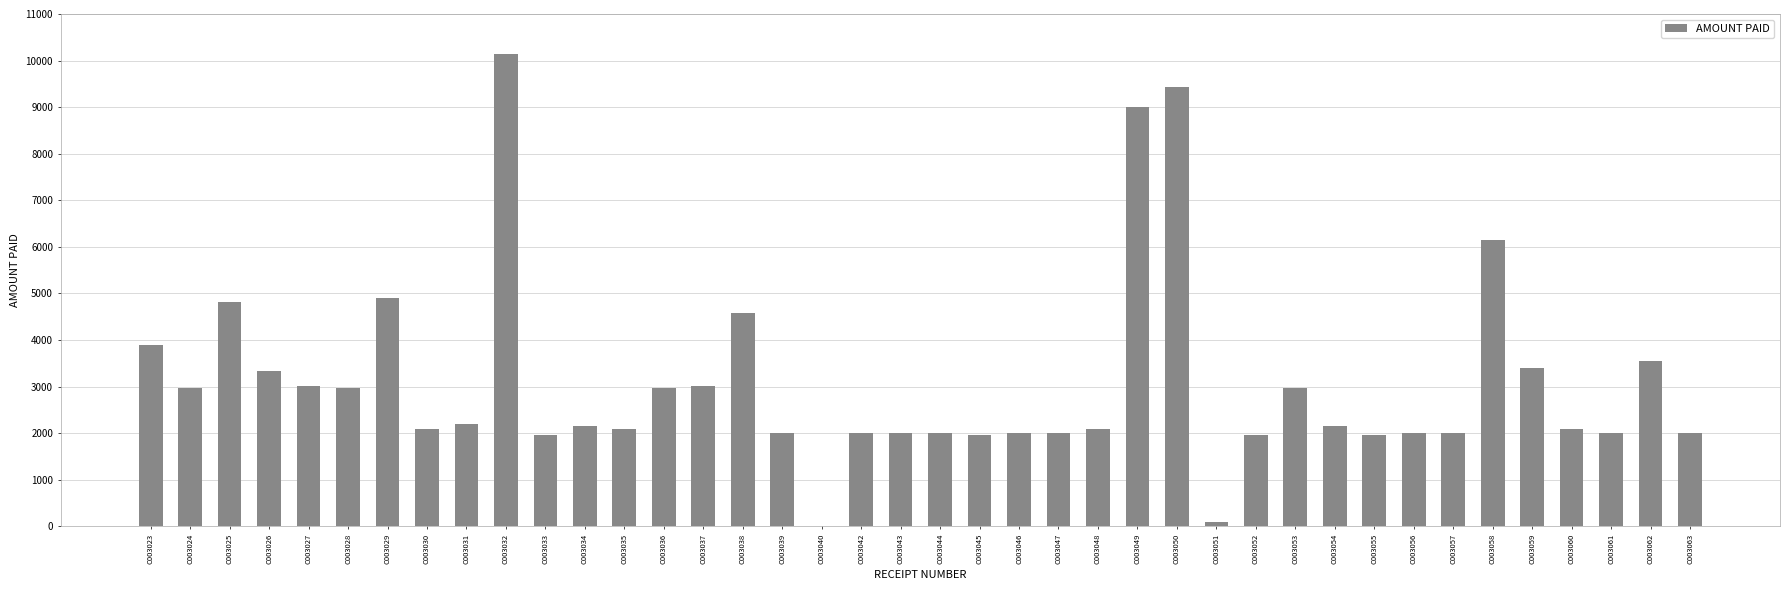

Where is the data nearest to the value 5075?

C003029